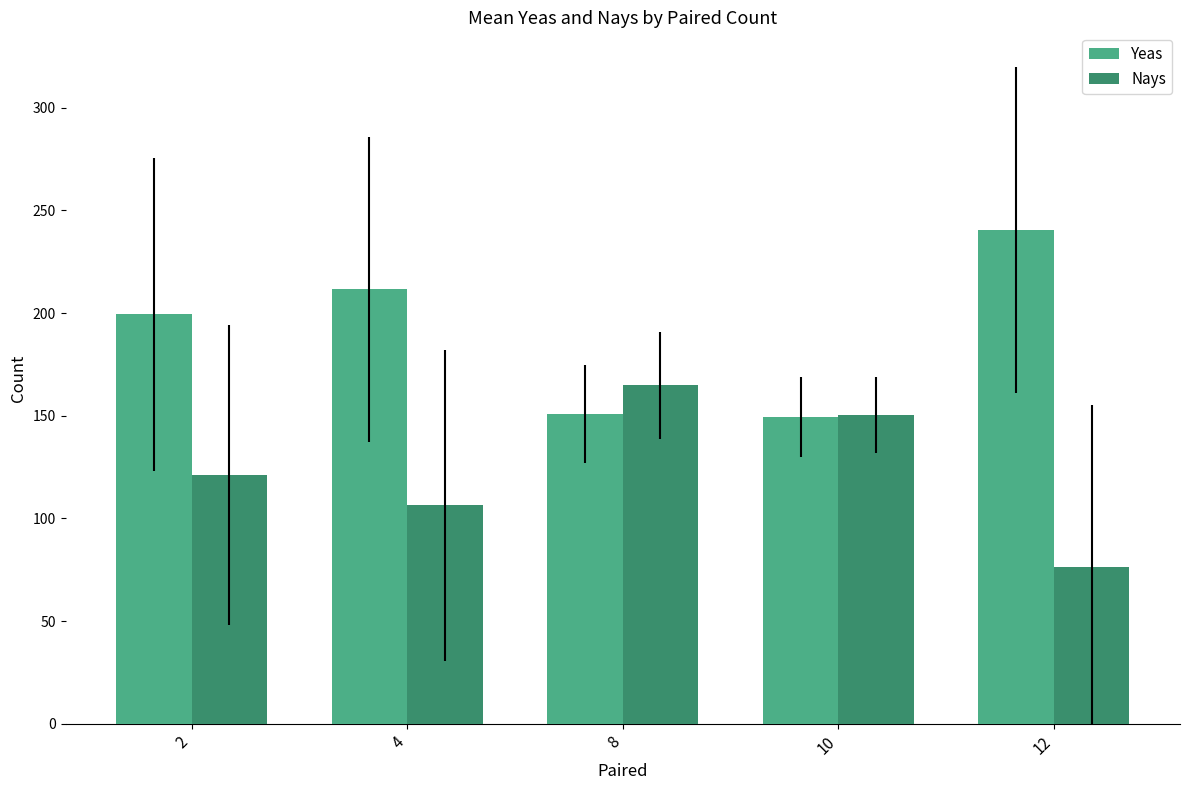

Which category has the highest value in the Nays series?

8